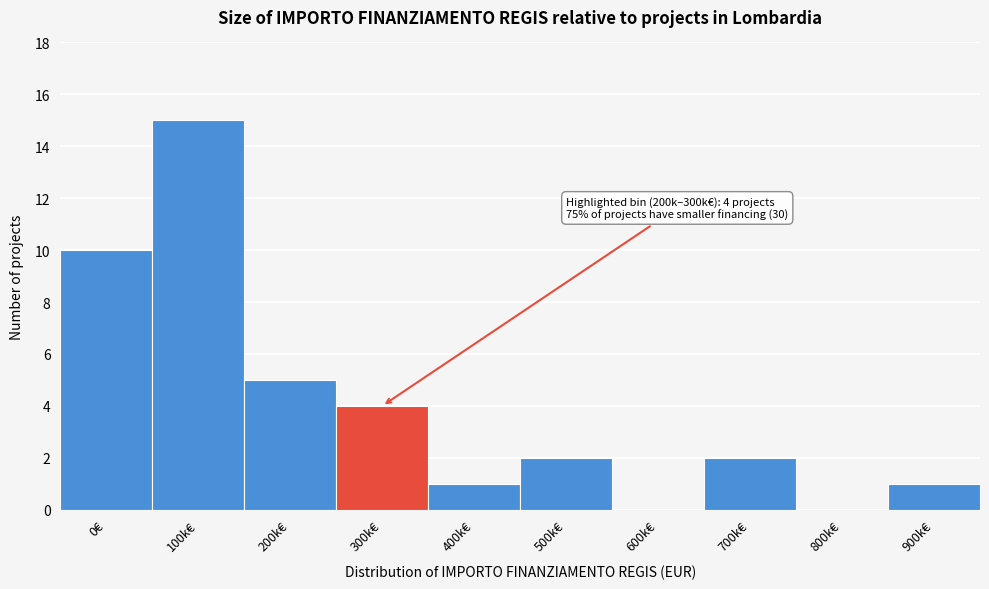

Reading left to right, extract all data points from this chart.

0€=10	100k€=15	200k€=5	300k€=4	400k€=1	500k€=2	600k€=0	700k€=2	800k€=0	900k€=1